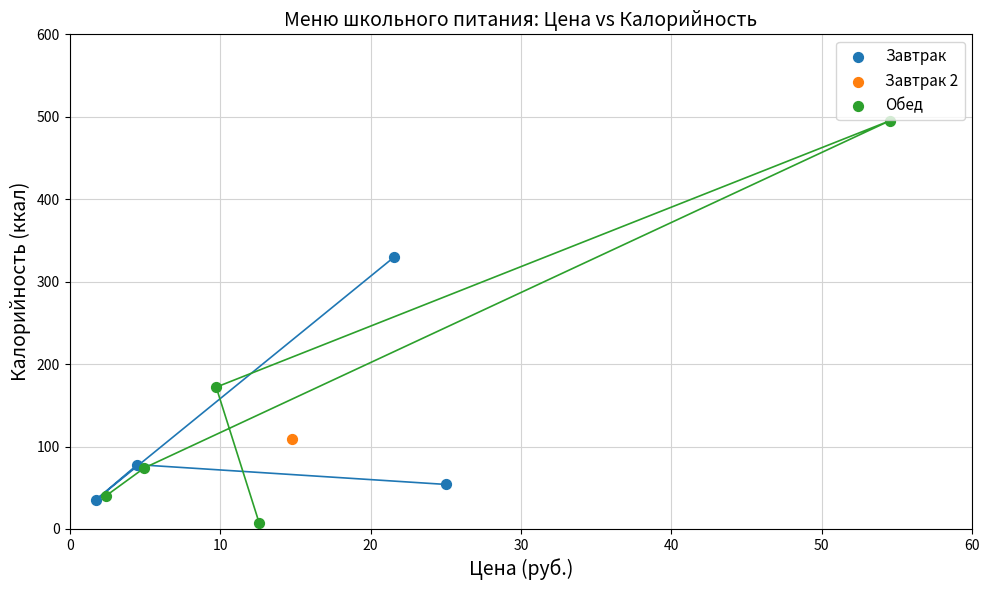

What are all the series names shown in the legend?

Завтрак, Завтрак 2, Обед